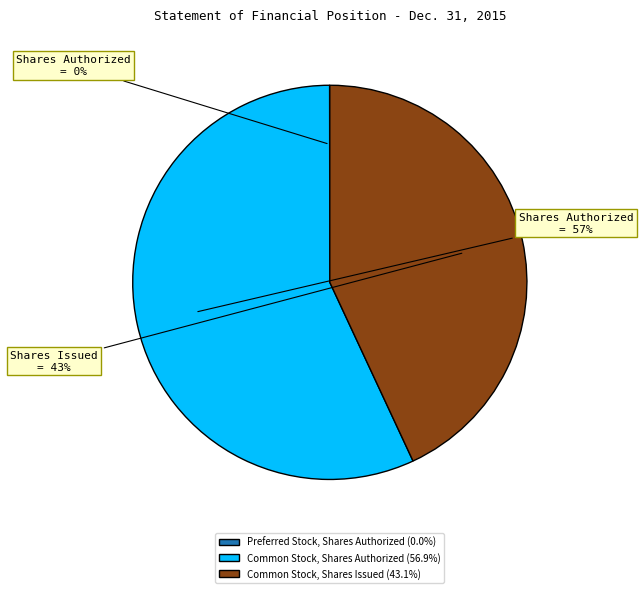

What percentage is the Common Stock, Shares Authorized (56.9%) slice, to the nearest percent?

57%